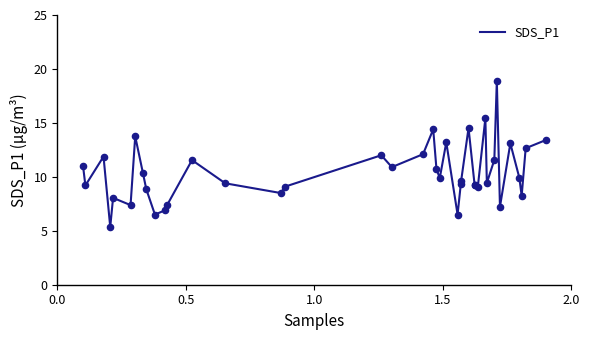

What is the maximum value shown in the chart?

18.9